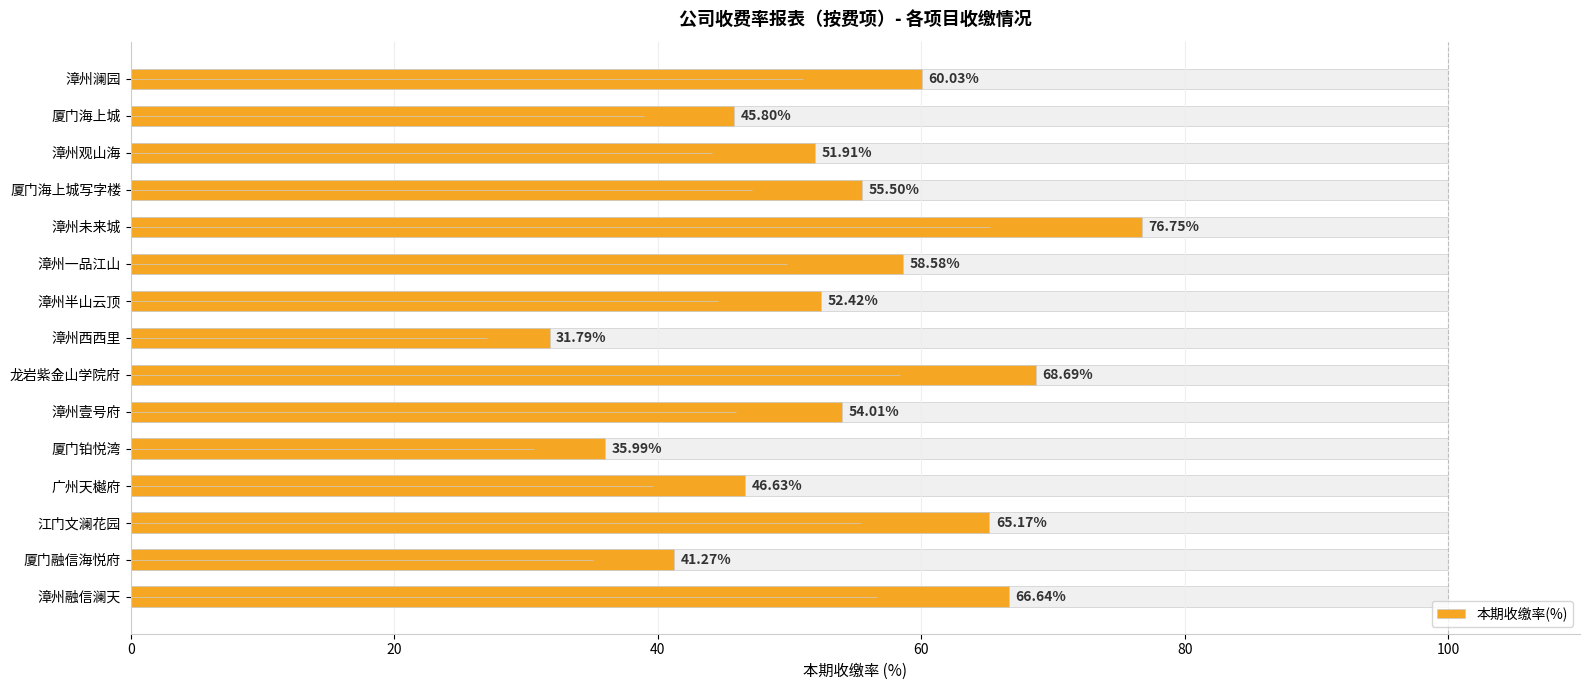

Is it true that the value at 广州天樾府 is 9.9?

False